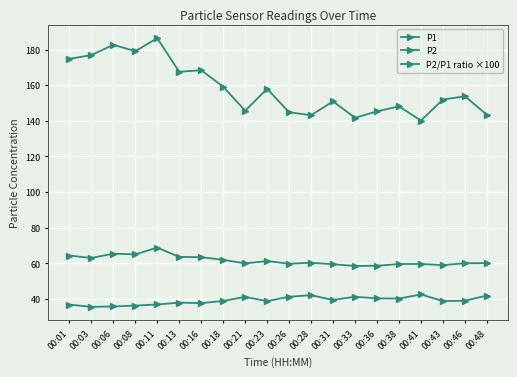

Does the chart have visible grid lines?

Yes